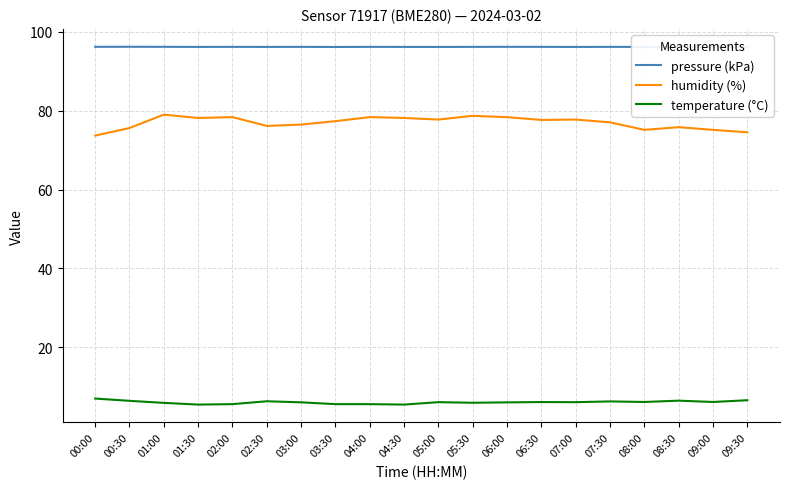

True or false: pressure (kPa) and temperature (°C) intersect in this chart.

False